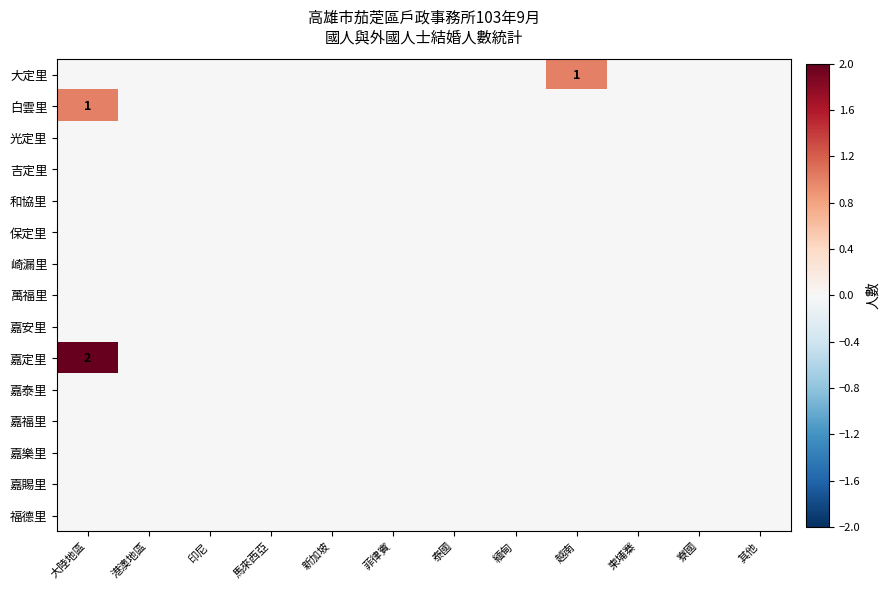

At how many categories does at least one series exceed 0?

2